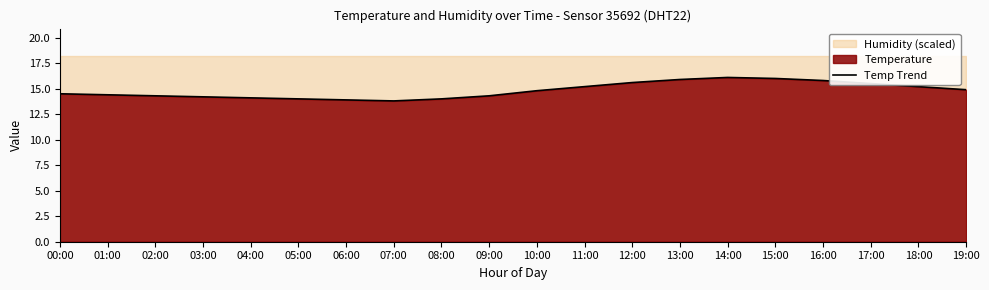

How many lines are shown in the chart?

1